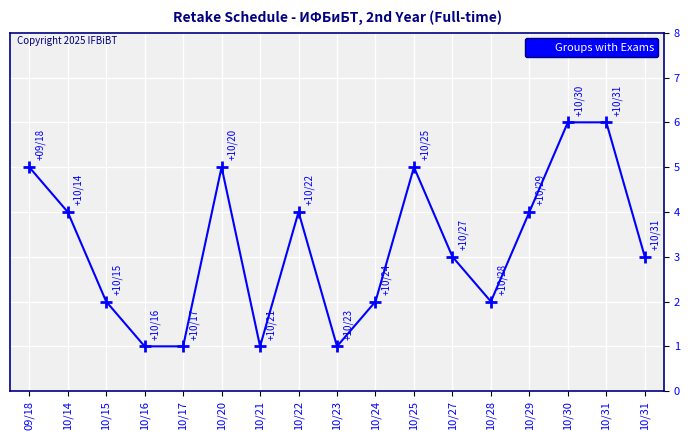

Count the number of data series in this chart.

1